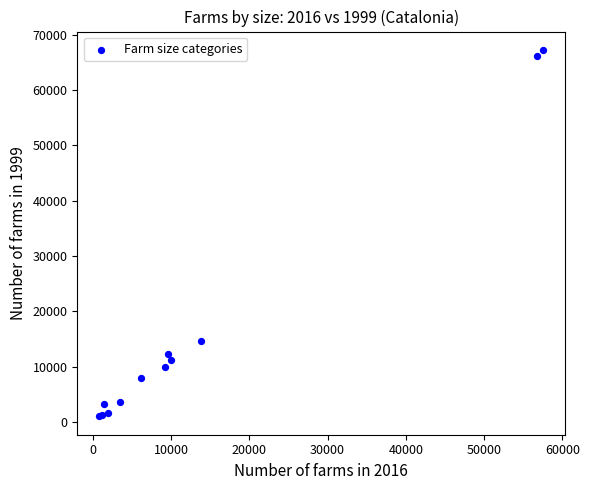

What Y value in the scatter plot is closest to 34149?

14674